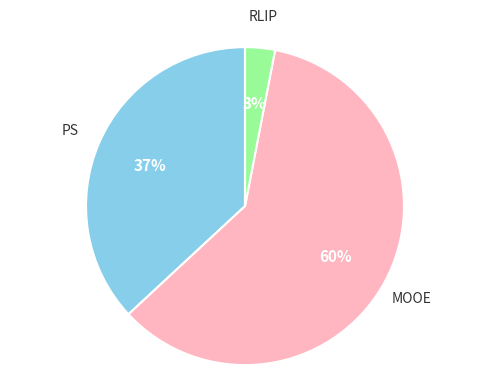

Does any single category account for the majority?

Yes